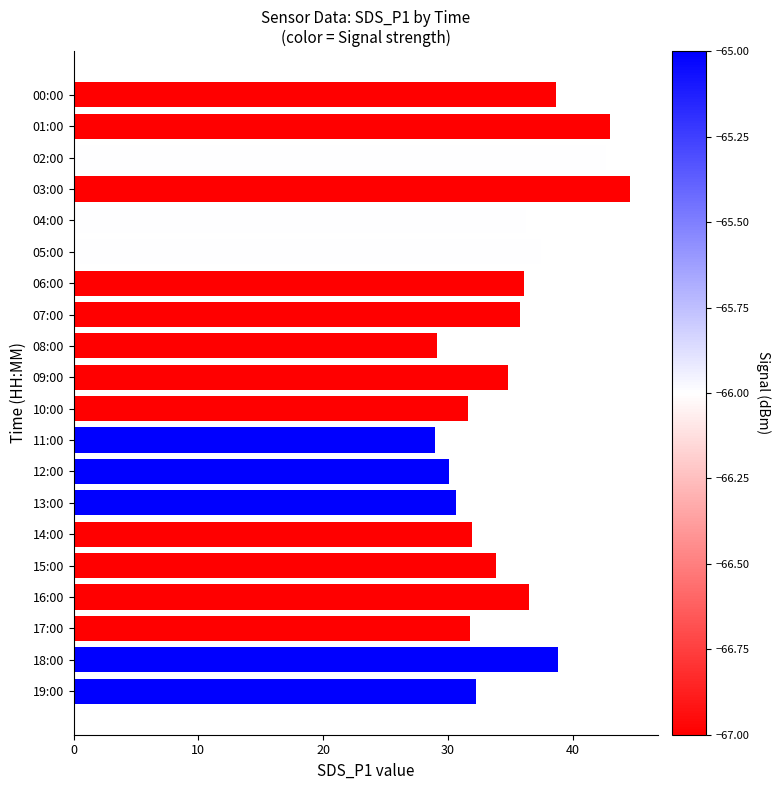

The value at 06:00 is 49.7. True or false?

False